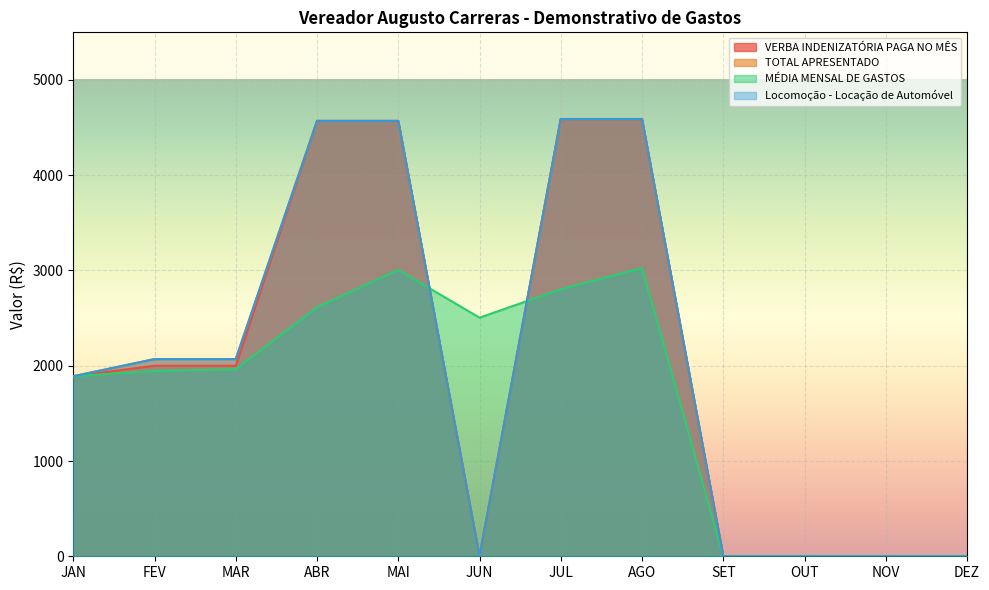

What is the difference between the maximum and second lowest values in the VERBA INDENIZATÓRIA PAGA NO MÊS series?

4590.0